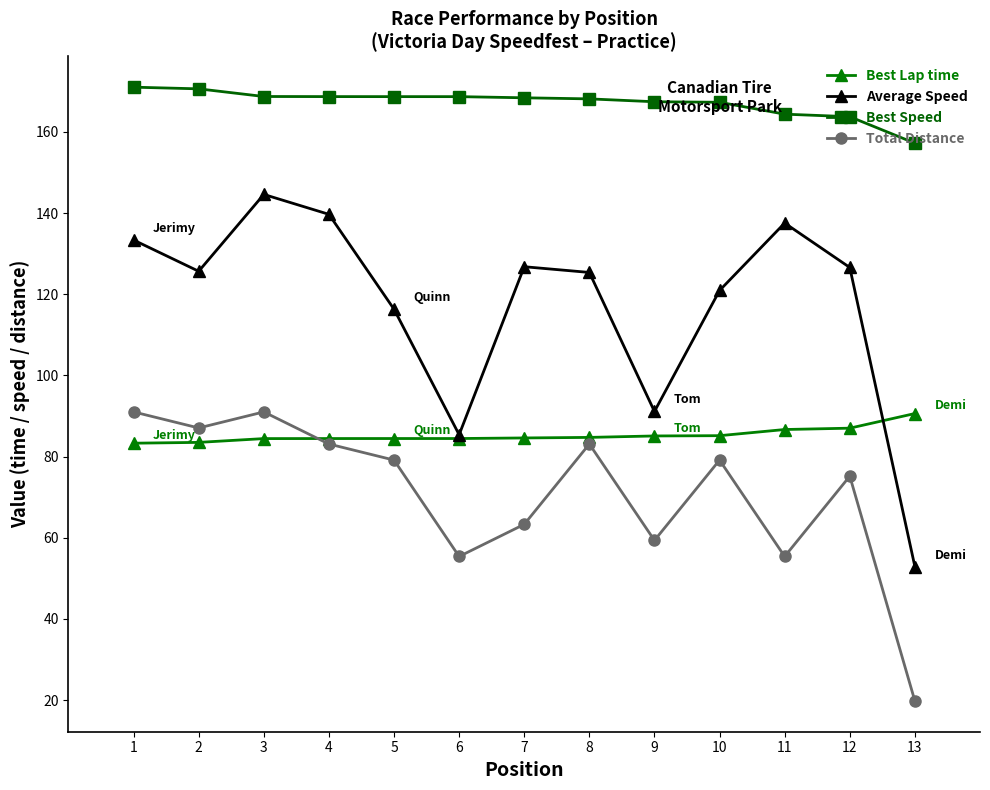

Rank the series at 13 from highest to lowest value.

Best Speed, Best Lap time, Average Speed, Total Distance